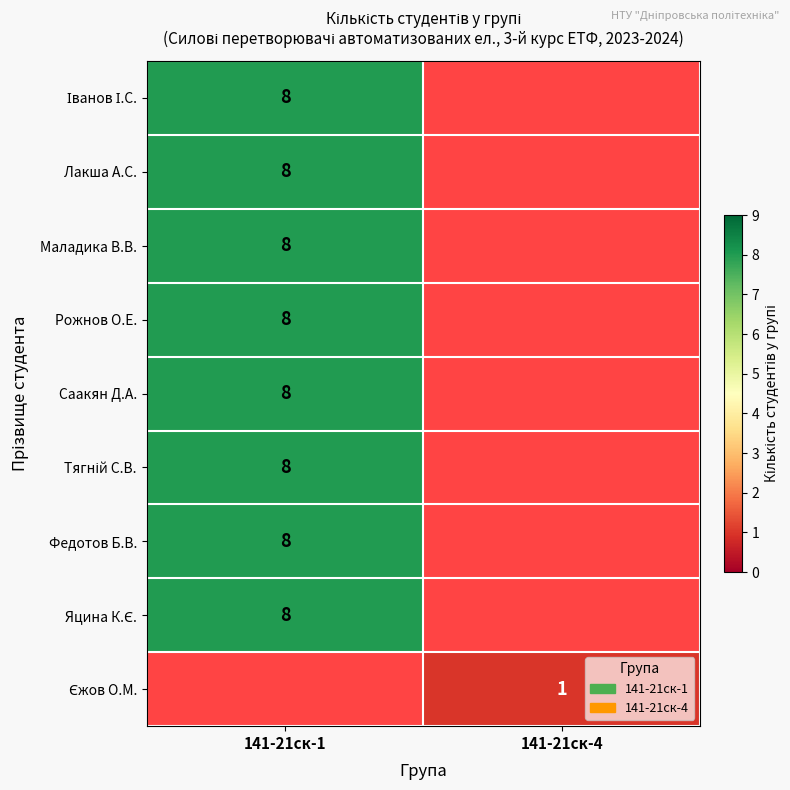

At how many categories does at least one series exceed 6?

1